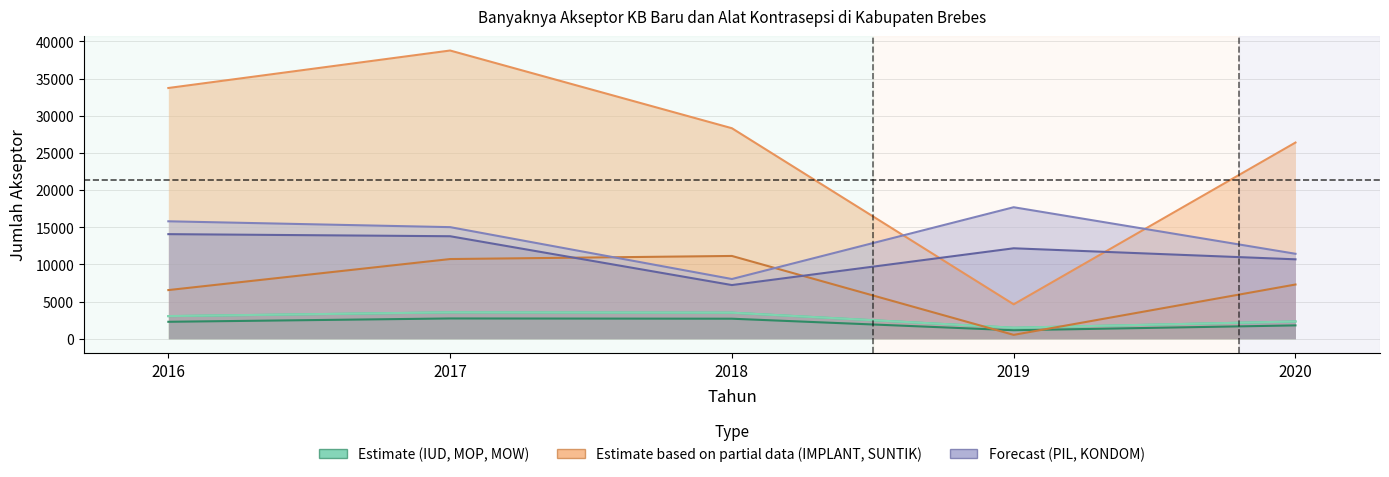

Reading left to right, what are all the values shown in this chart?

IUD: 2016=2284	2017=2732	2018=2698	2019=1147	2020=1799
MOP: 2016=3054	2017=3561	2018=3510	2019=1485	2020=2327
IMPLANT: 2016=6550	2017=10726	2018=11142	2019=524	2020=7300
PIL: 2016=14076	2017=13796	2018=7225	2019=12173	2020=10689